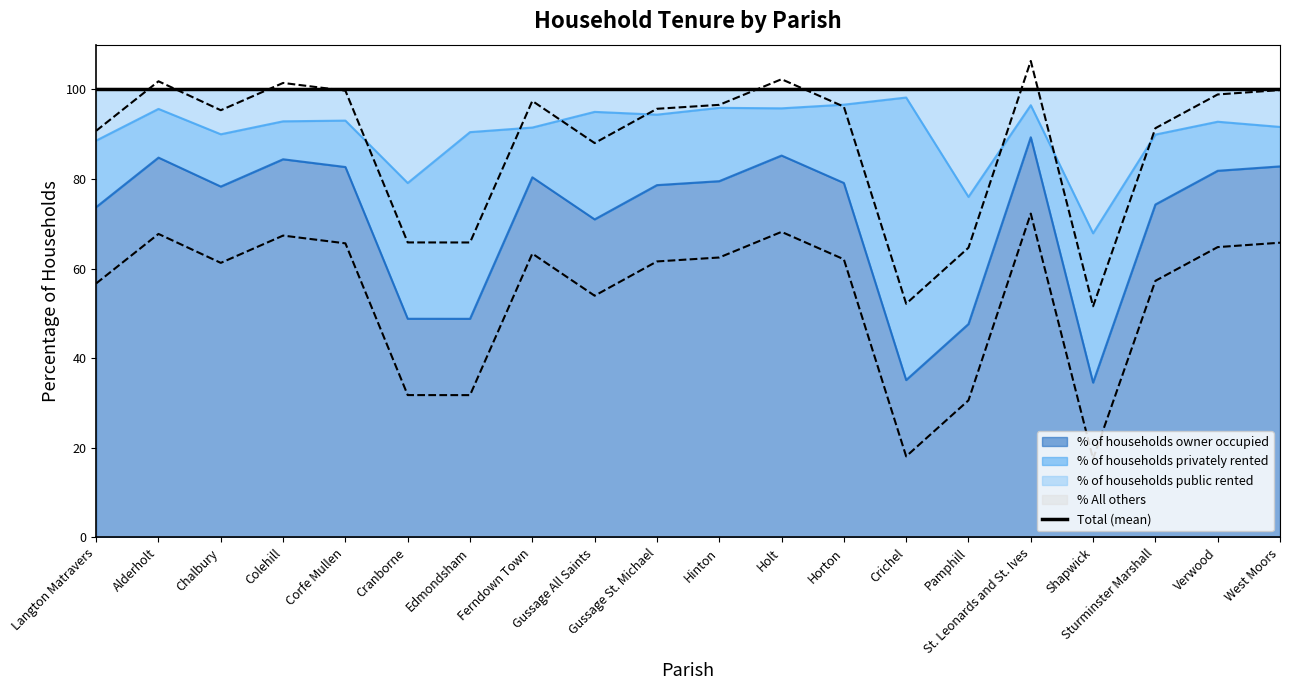

How many points are lower than both their immediate neighbors (excluding endpoints)?

5